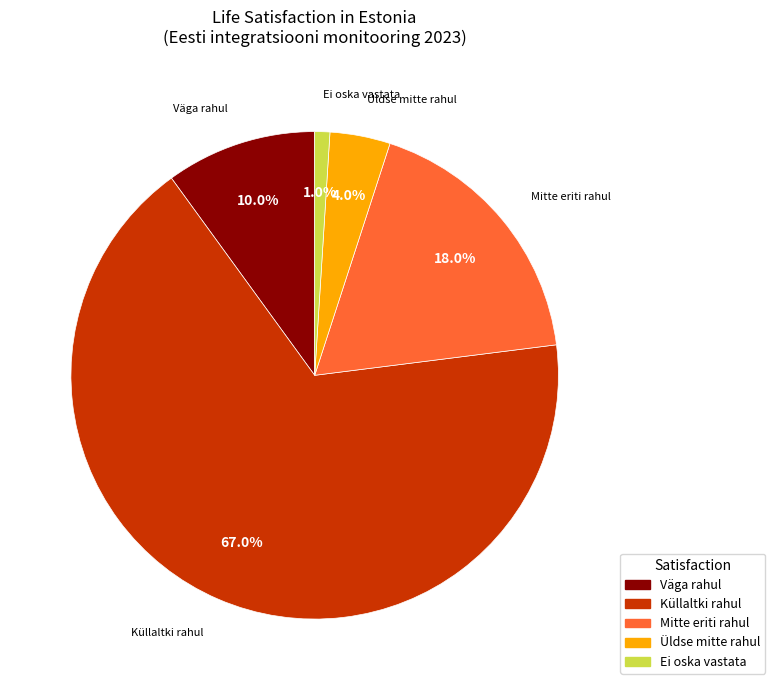

To the nearest percent, what is the average slice percentage?

20%